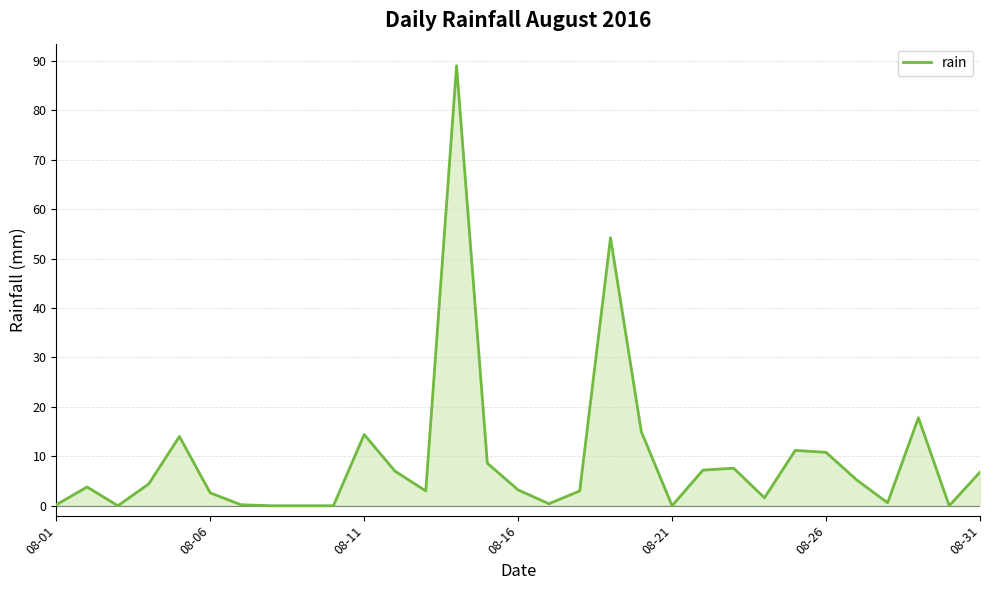

Count the number of categories in the chart.

31